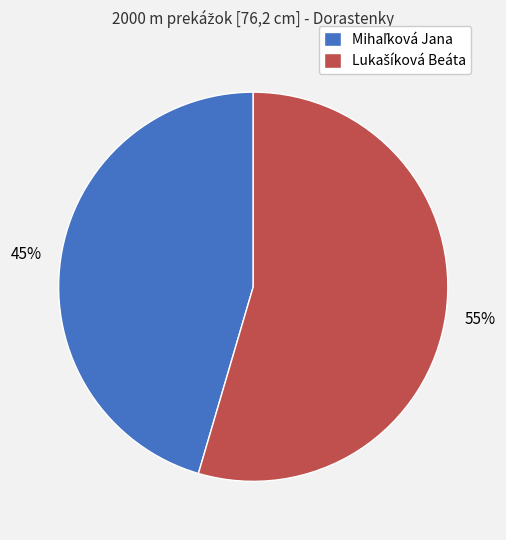

To the nearest percent, what is the average slice percentage?

50%